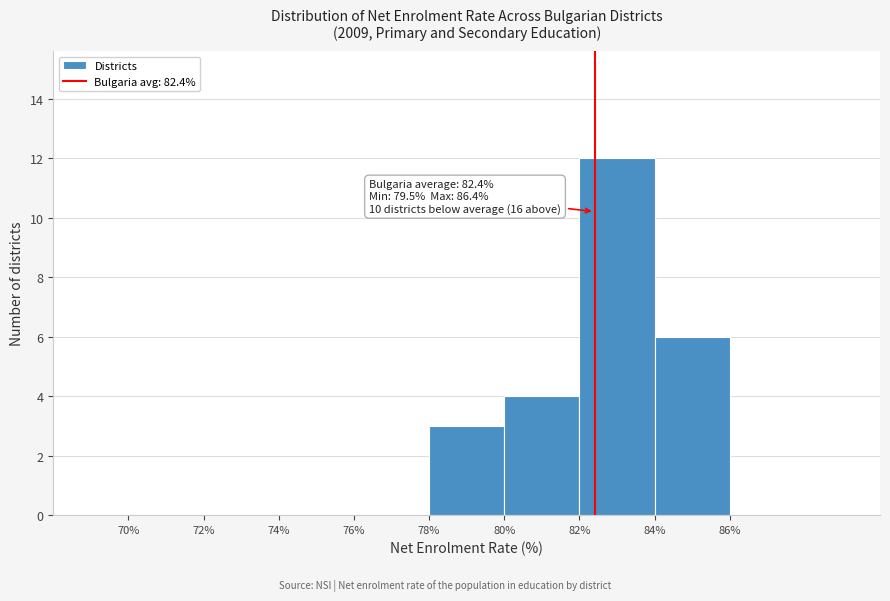

Over which range of the x-axis is the bar tallest?

82% to 84%